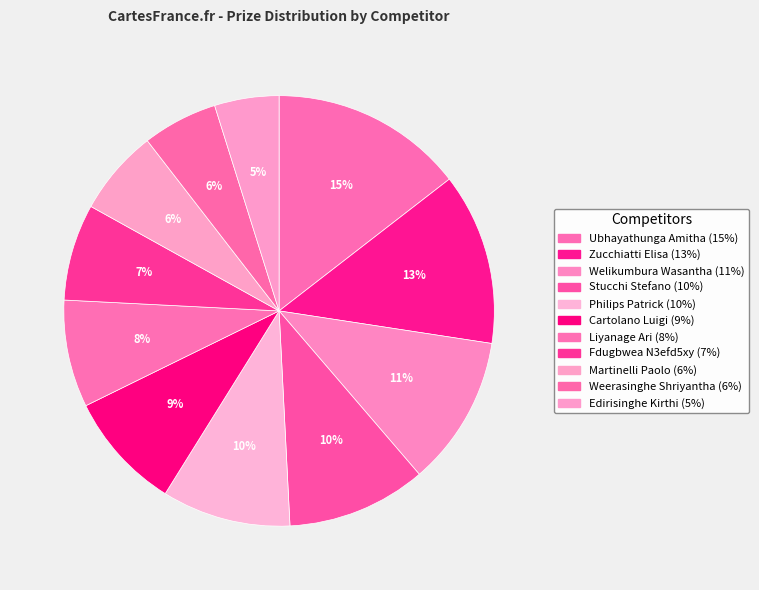

What is the ratio of the value at Cartolano Luigi to the value at Welikumbura Wasantha?

0.8